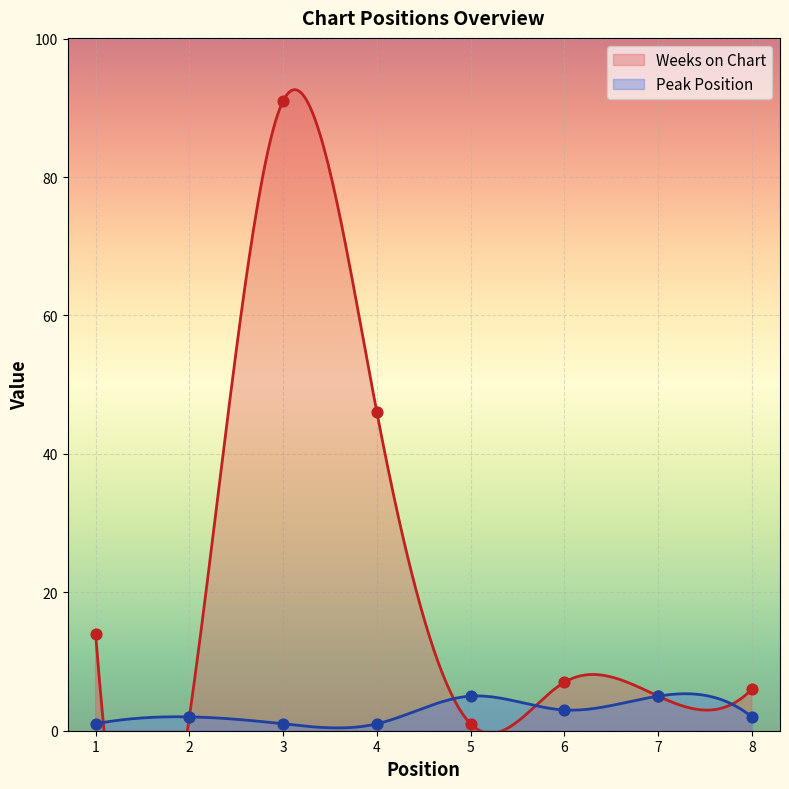

At how many categories does at least one series exceed 16?

2